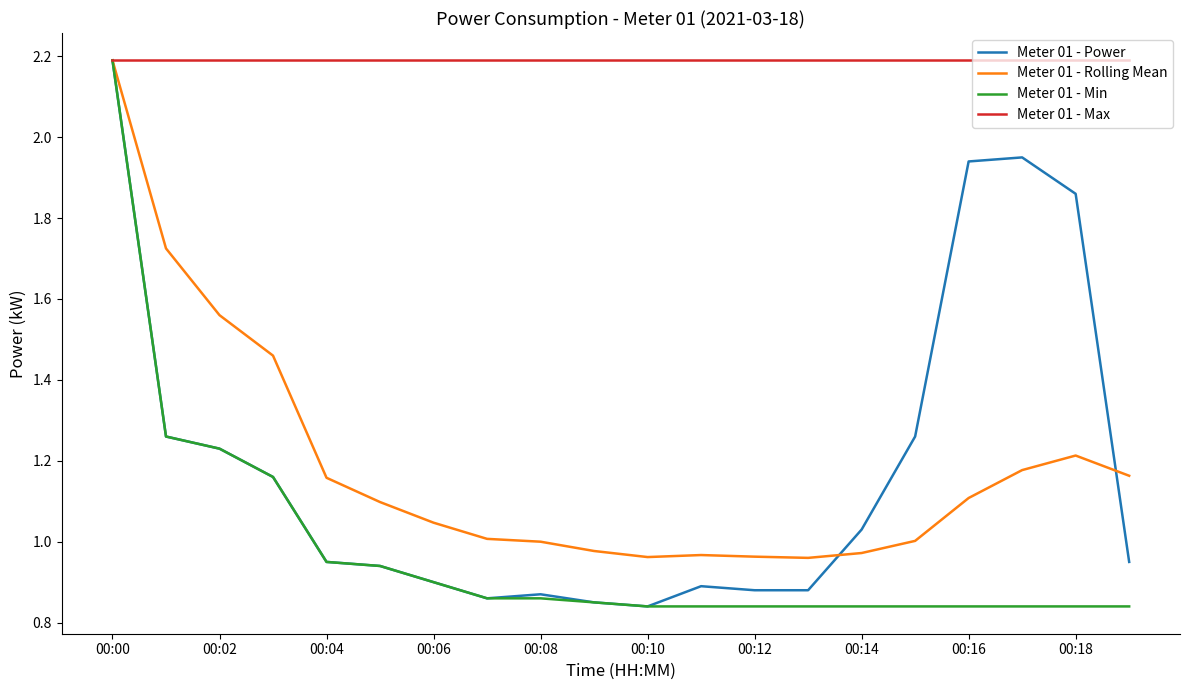

Which series has the largest total across all categories?

Meter 01 - Max